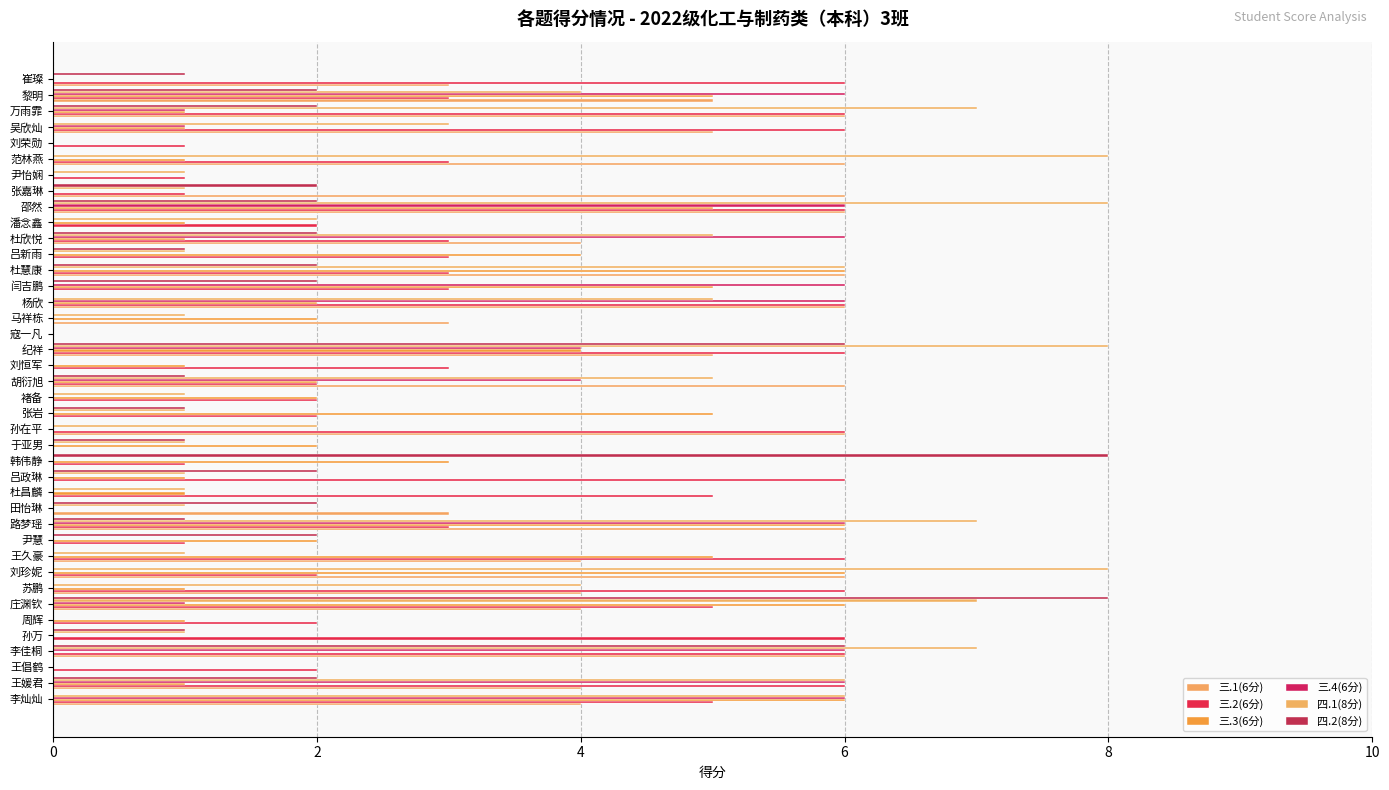

Count the number of categories in the chart.

40